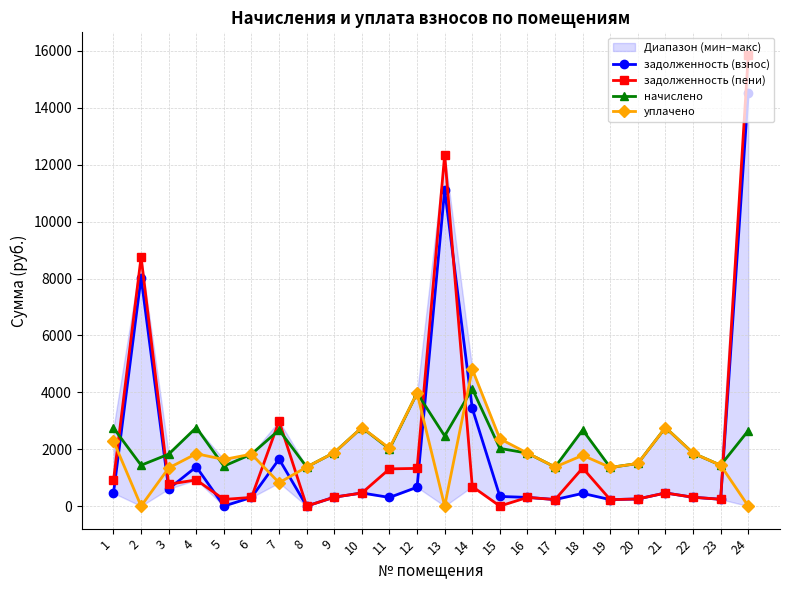

Which series changed the most between 3 and 16?

уплачено